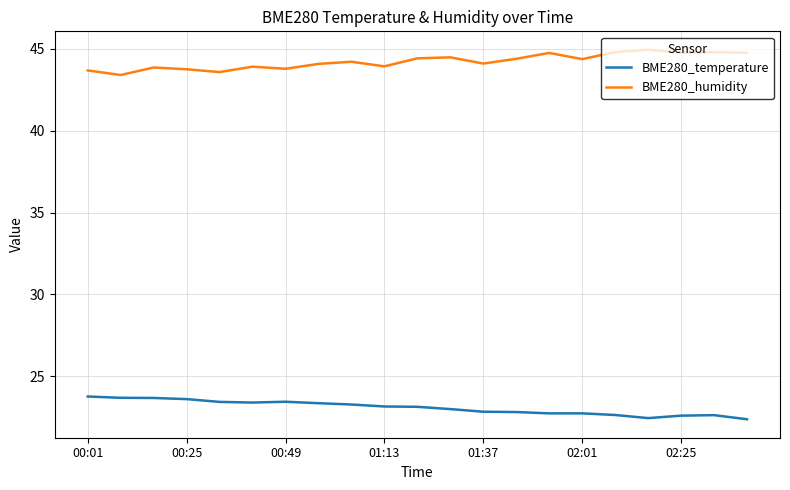

Does the chart have visible grid lines?

Yes